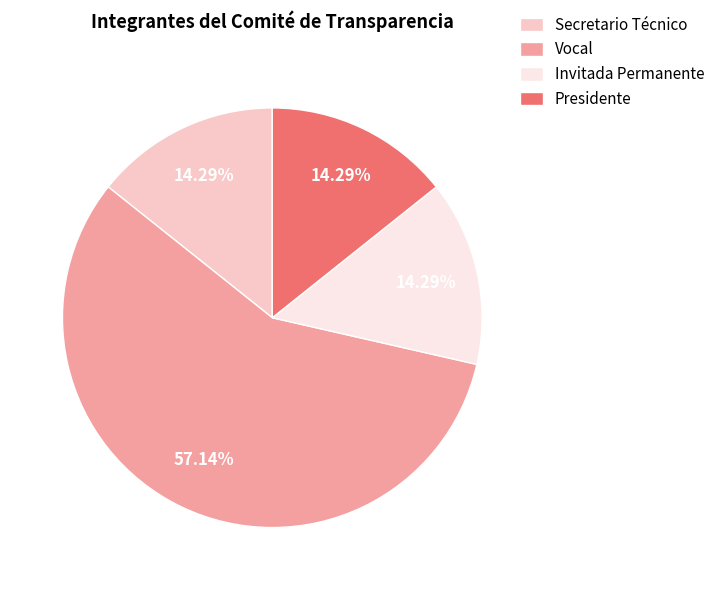

Approximately how many times larger is the value at Invitada Permanente compared to Secretario Técnico?

1.0